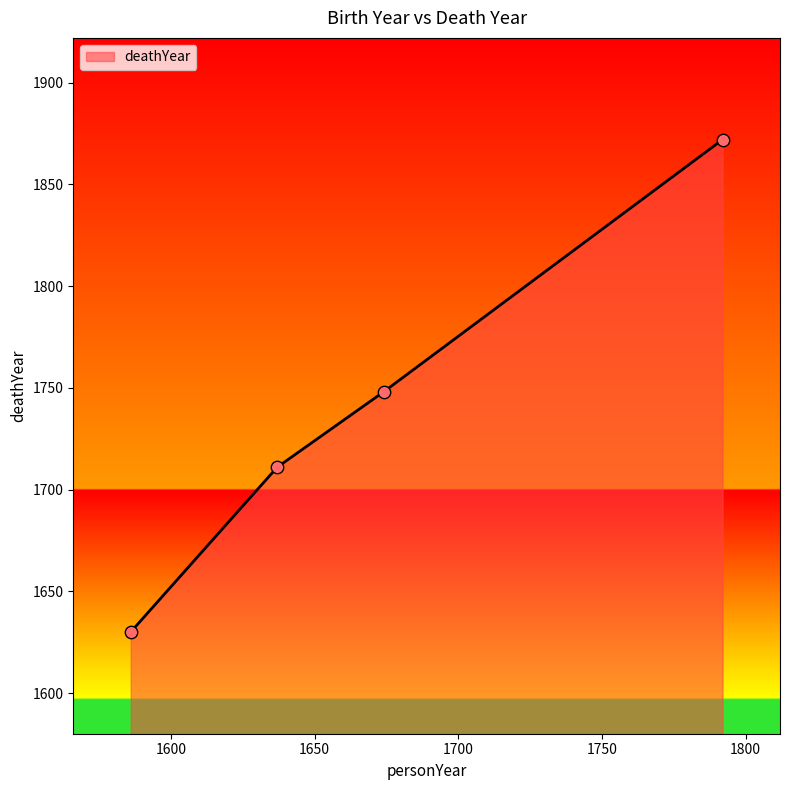

What is the smallest value displayed?

1630